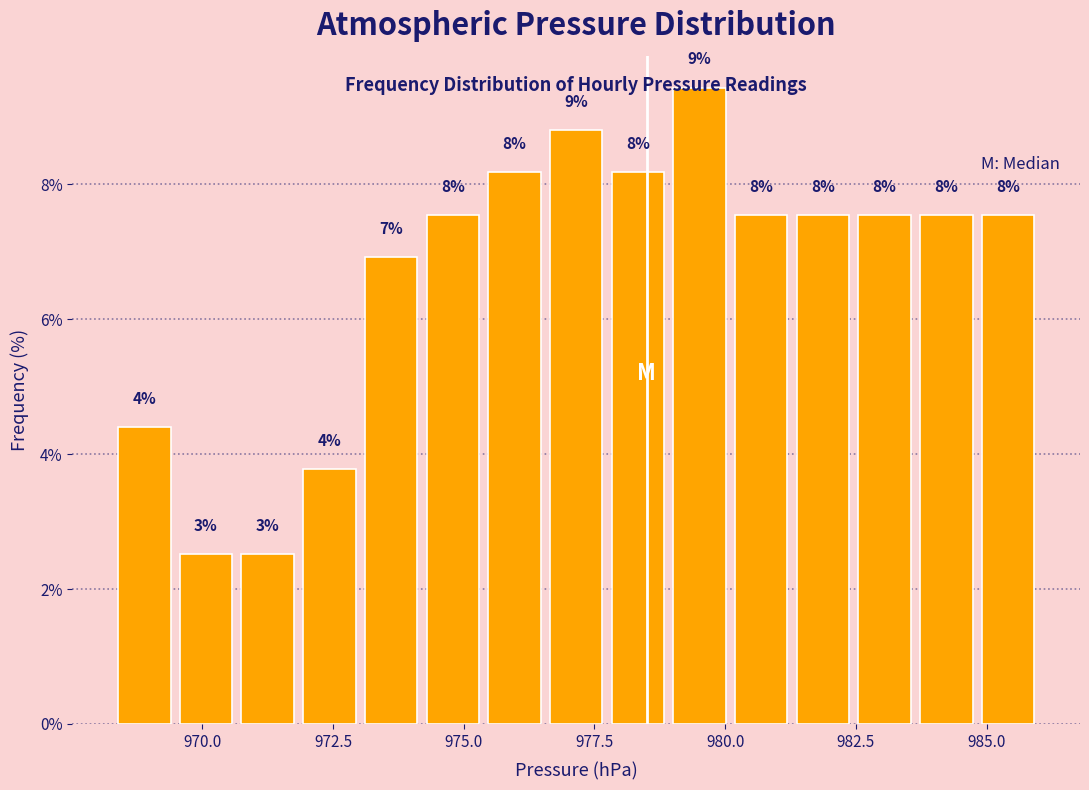

Read against the x-axis, roughly where is the centre of the tallest bar?

979.5